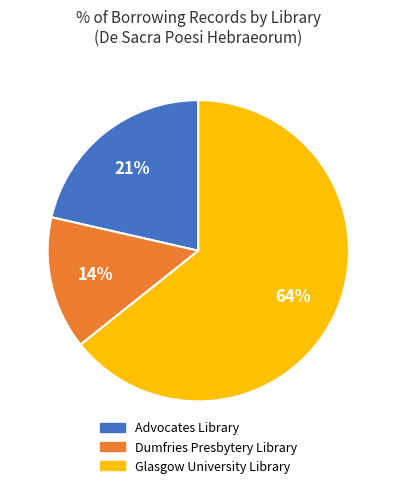

True or false: Dumfries Presbytery Library accounts for 5% of the total.

False